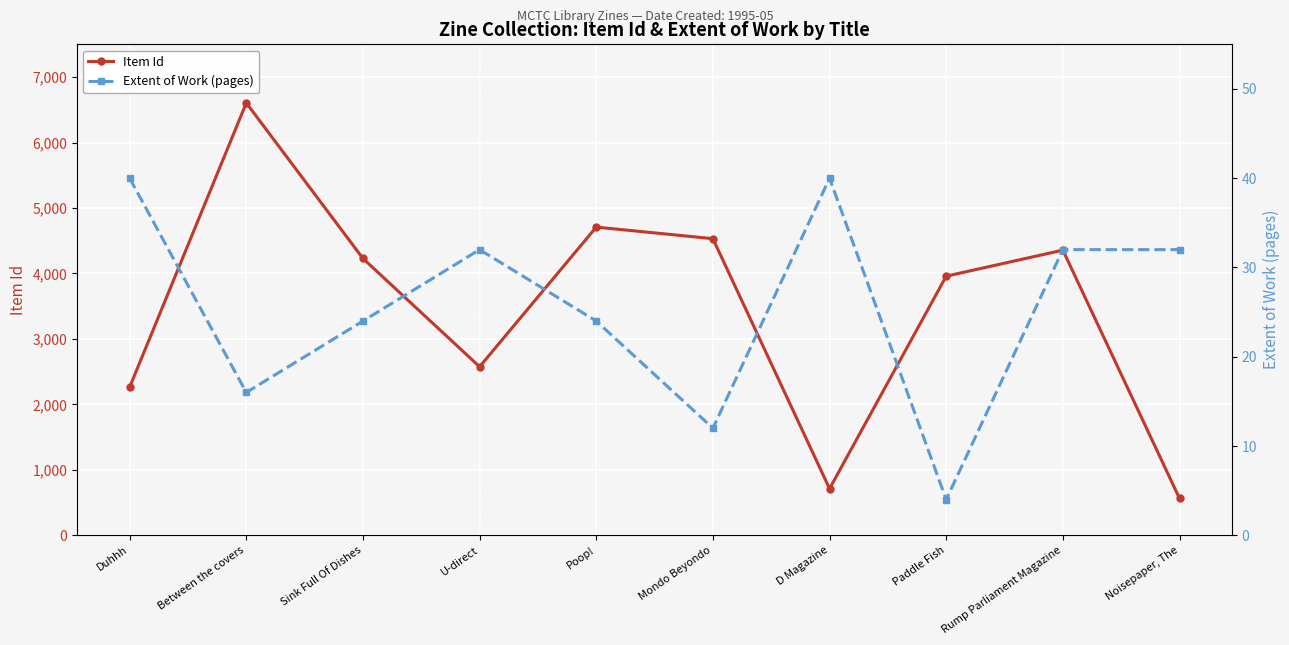

Which series has the largest range (max minus min)?

Item Id